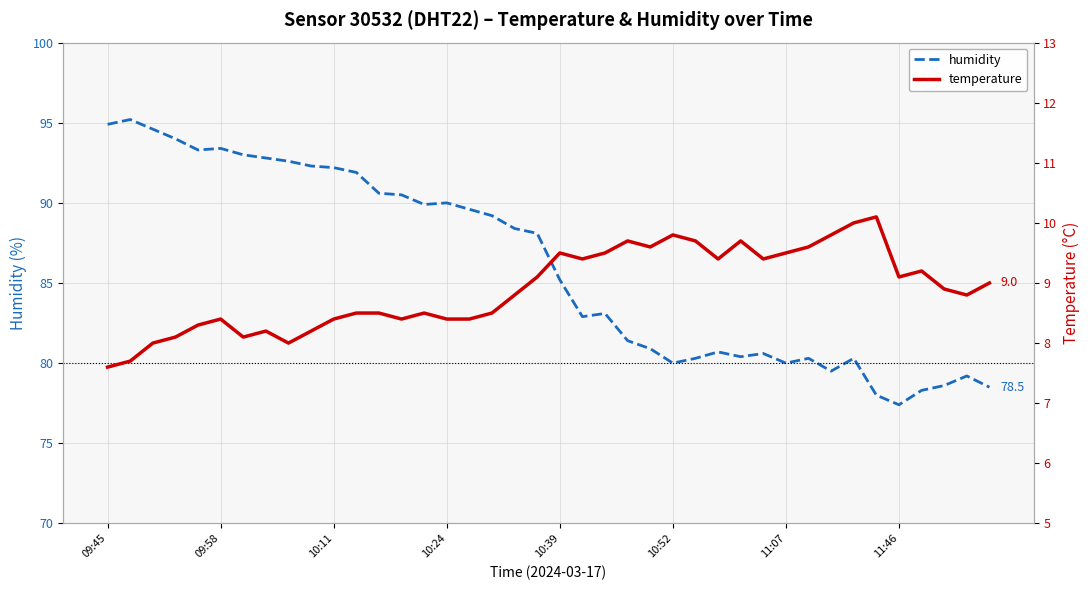

Is it true that humidity equals 121.5 at 09:58?

False